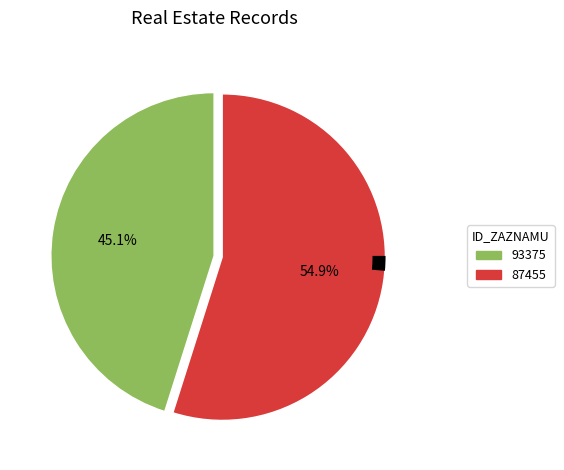

Is there a majority slice in this chart?

Yes